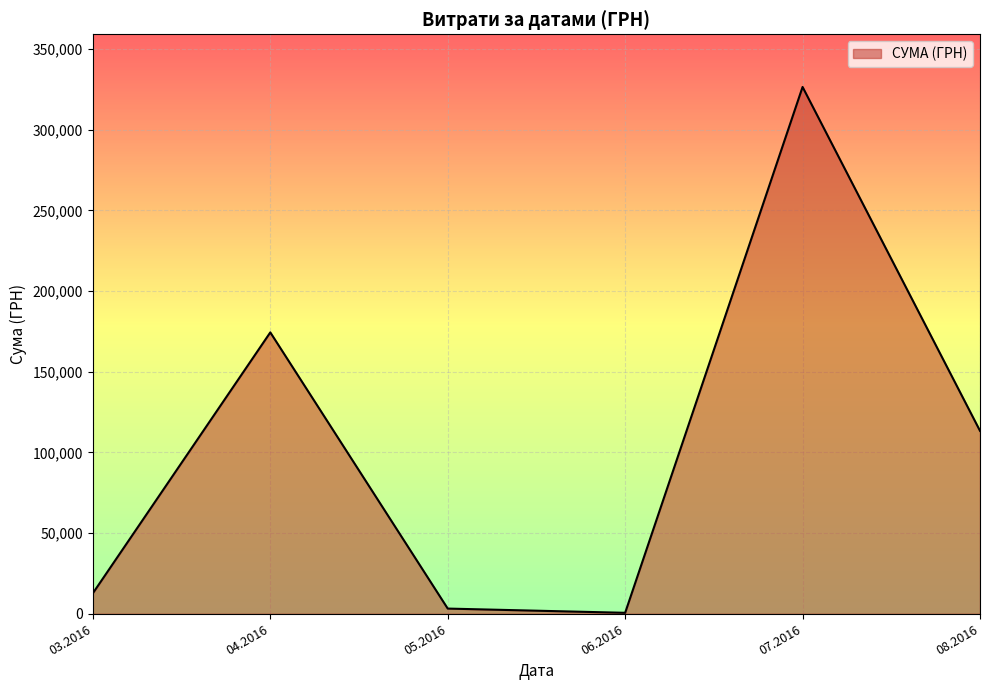

How many lines are shown in the chart?

1